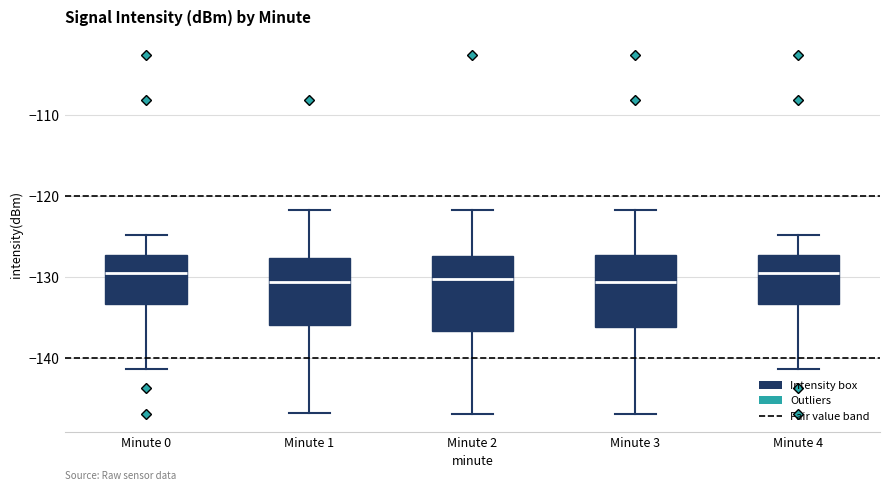

Where does the upper whisker of the box for Minute 1 end on the y-axis? The values are not printed on the chart, so give them approximately, as read against the axis.

-122